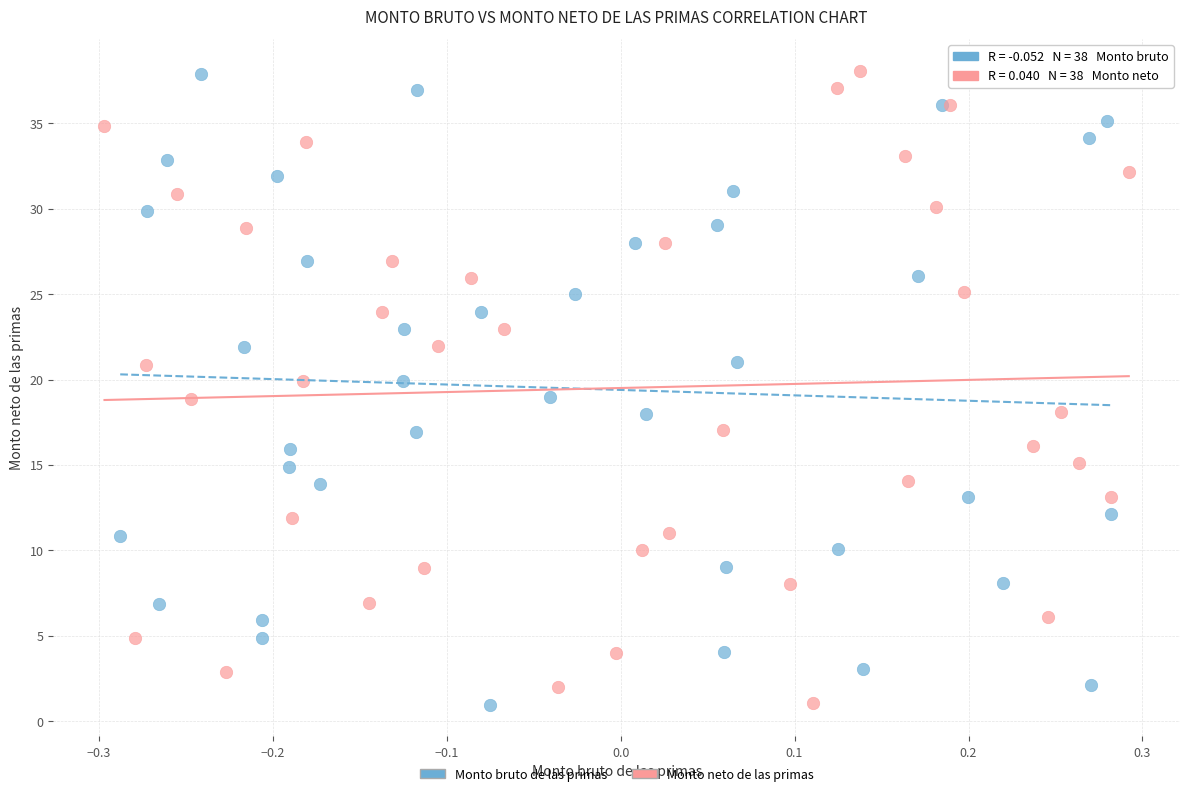

Which series has the widest spread of Y values?

Monto neto de las primas